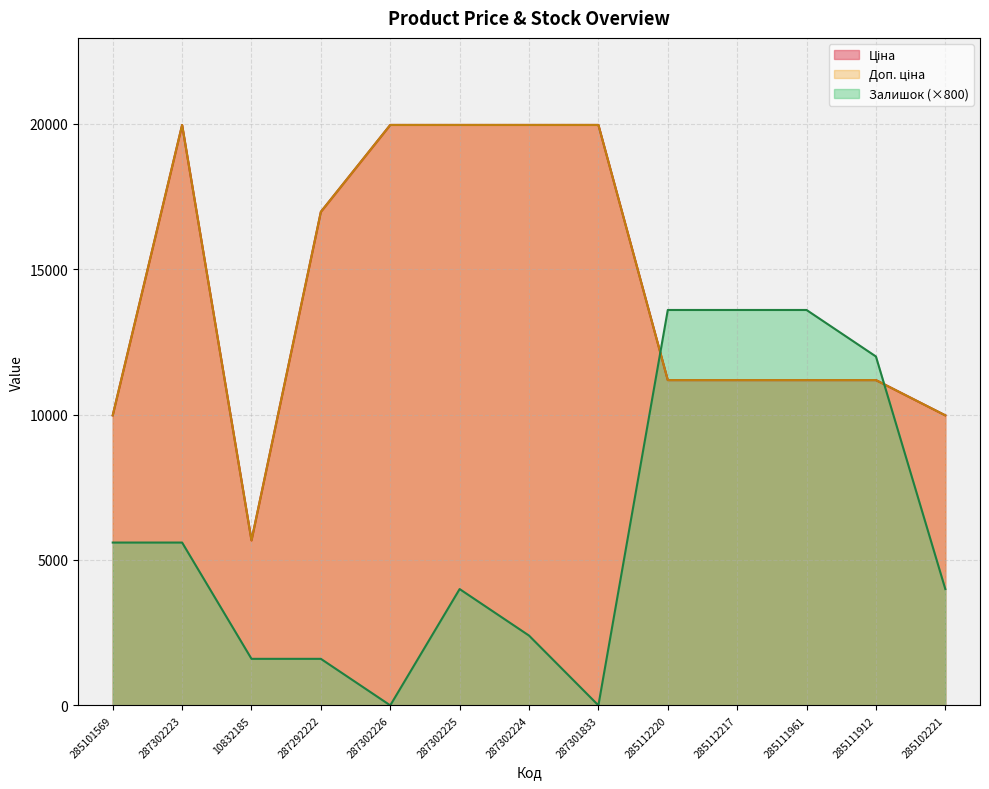

List the series in order of their peak value, lowest first.

Залишок, Ціна, Доп. ціна